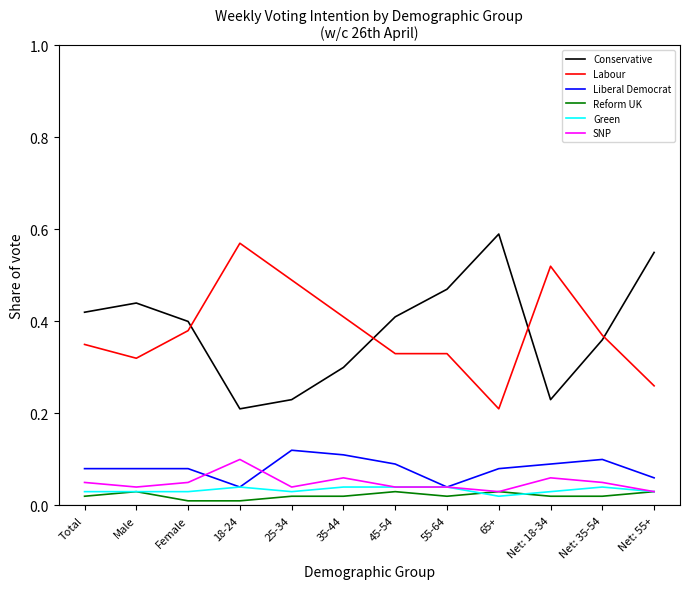

Which series changed the most between Total and Net: 55+?

Conservative